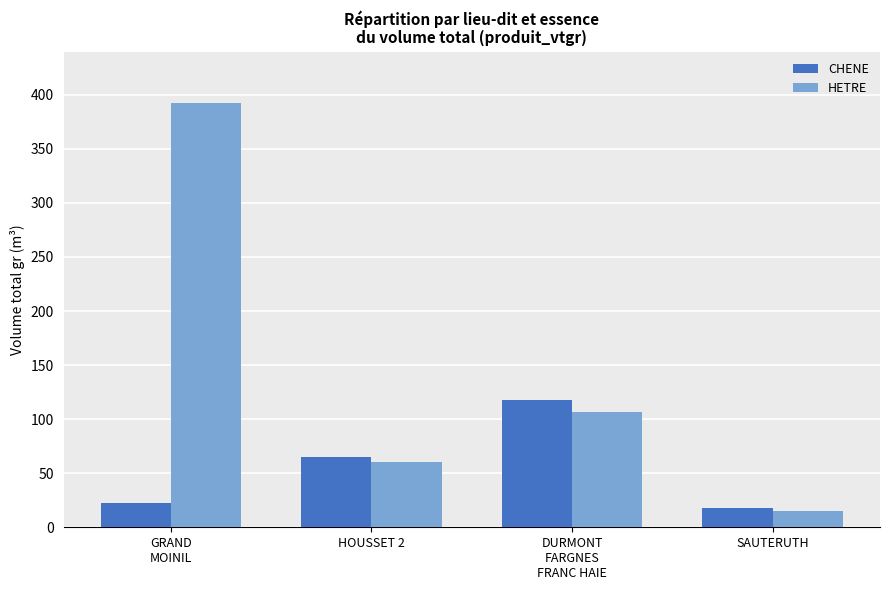

The value of CHENE at HOUSSET 2 is 65.0. True or false?

True